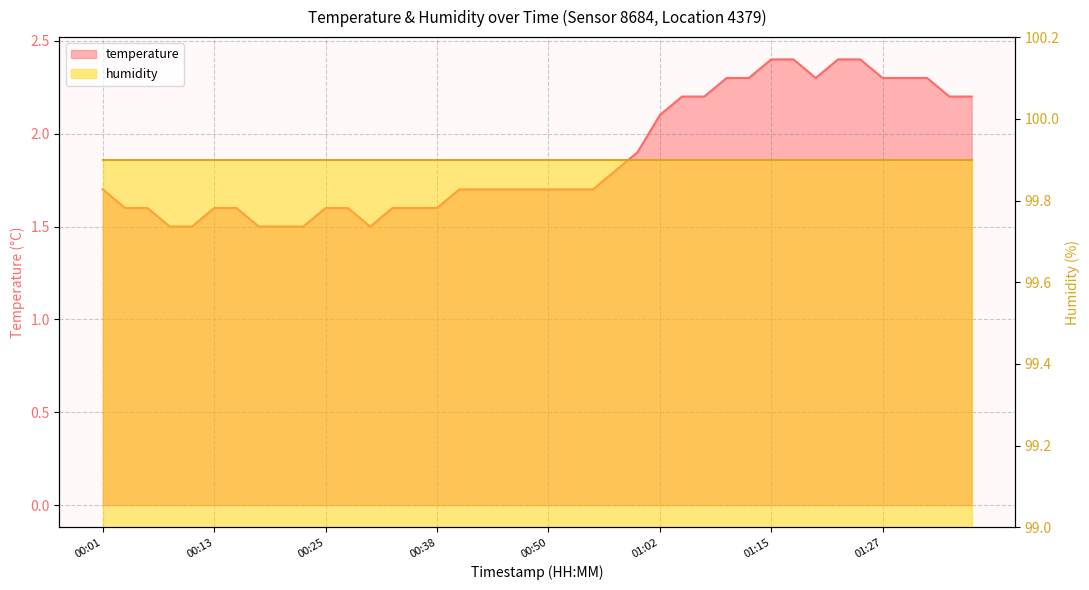

The value at 00:16 is 1.6. True or false?

True